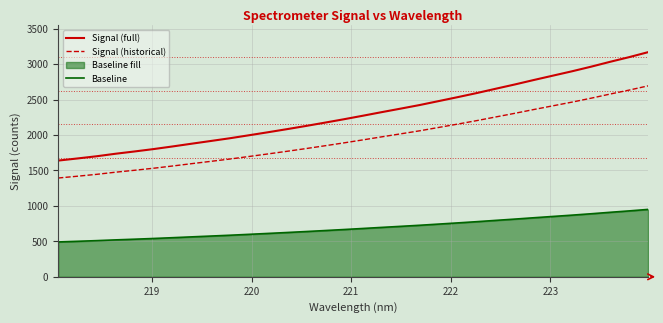

Which series has the widest spread of values?

Signal (full)